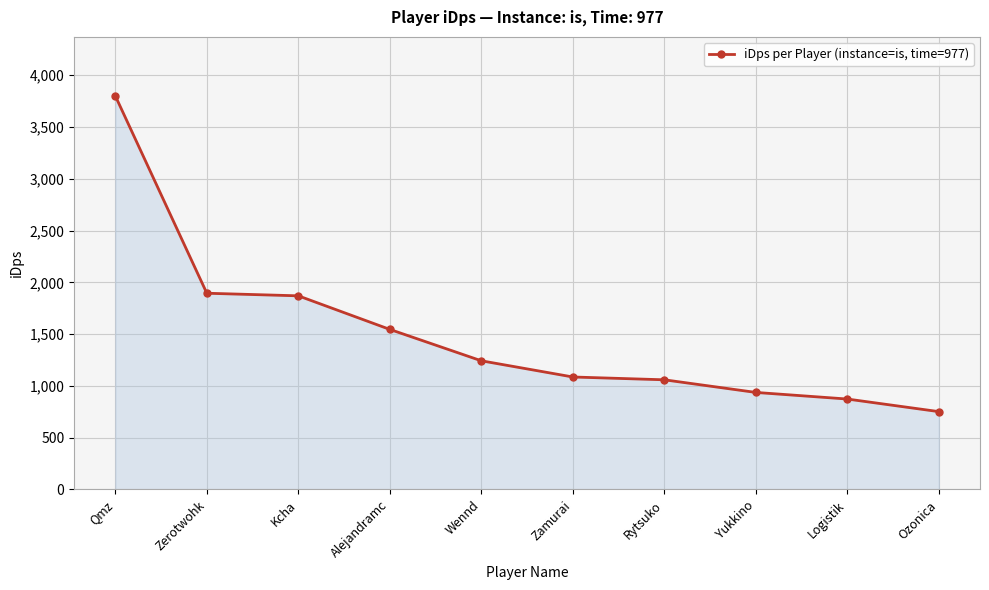

The value at Kcha is 916.7. True or false?

False